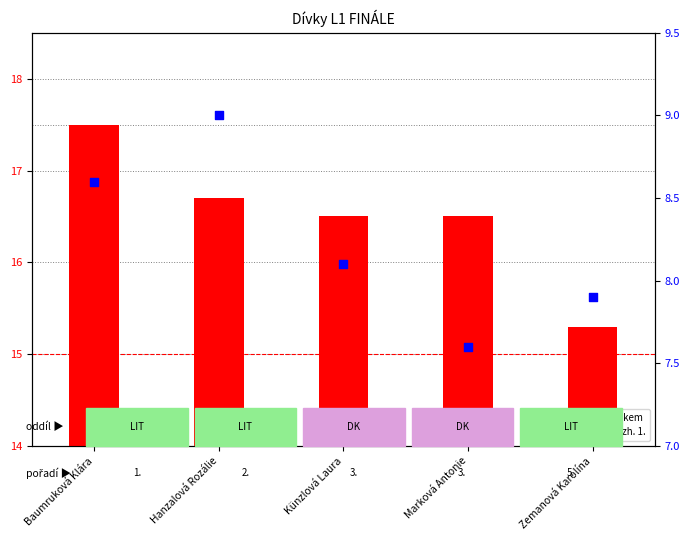

What is the total value across all series at Zemanová Karolína?

23.2